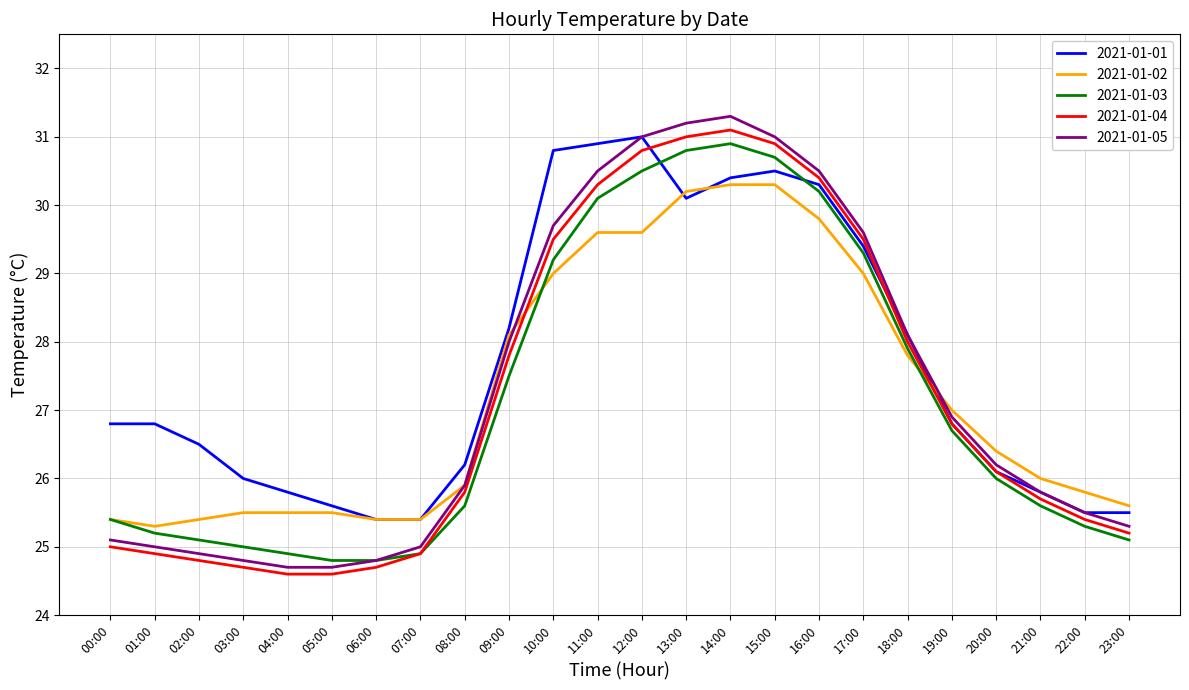

Which series has the widest spread of values?

2021-01-05